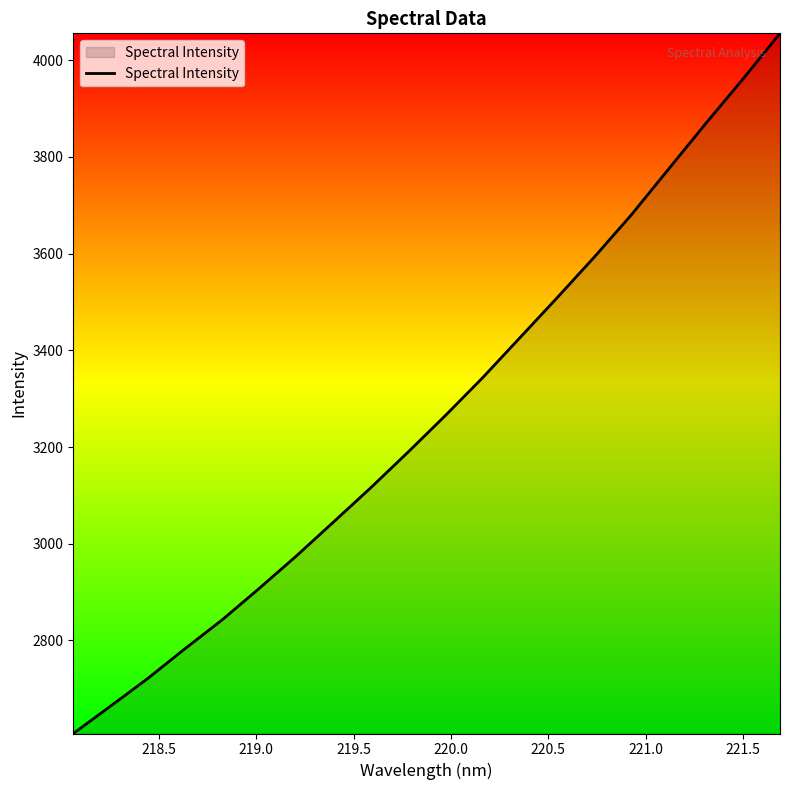

What is the sum of all values?

65327.2